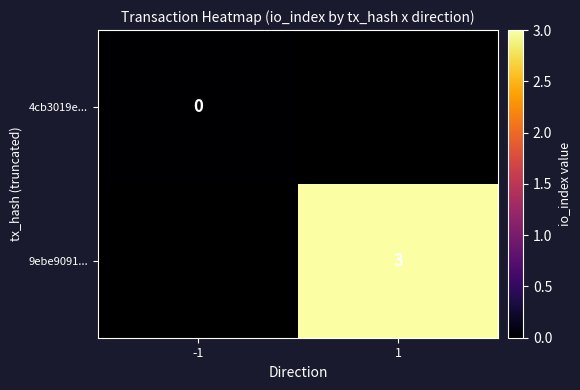

Is the value of 4cb3019e... at -1 greater than the value of 9ebe9091... at 1?

No